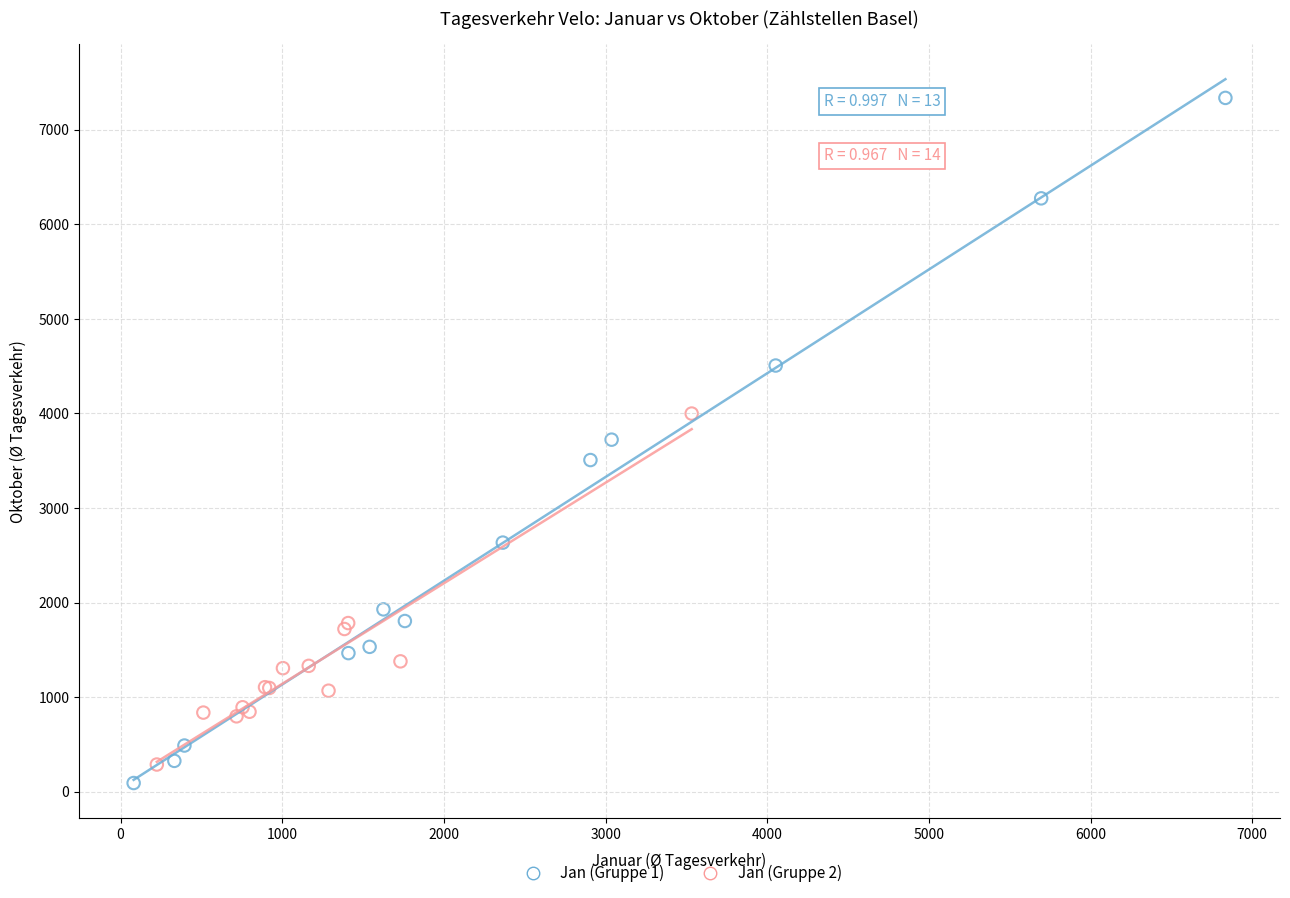

What are all the series names shown in the legend?

Jan (Gruppe 1), Jan (Gruppe 2)